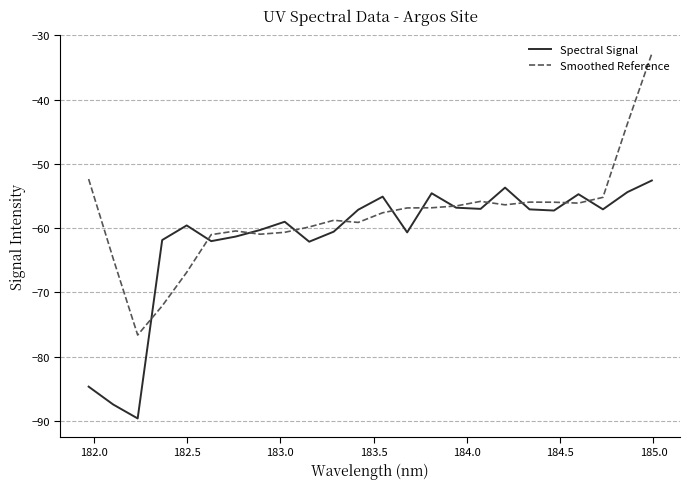

What is the average value of the Smoothed Reference series?

-58.1